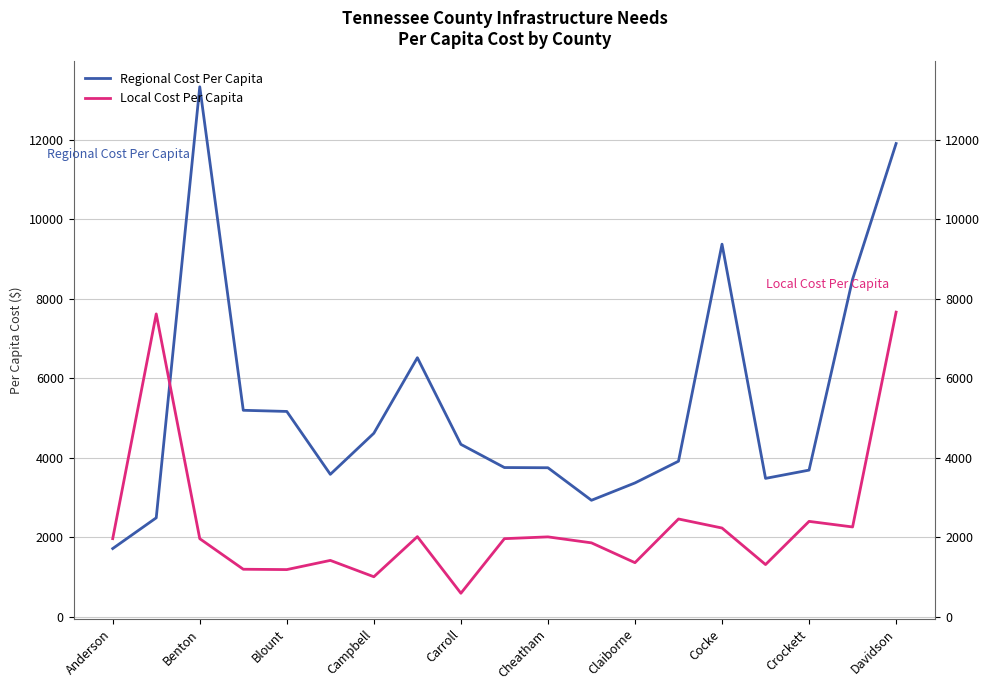

What is the minimum value for Local Cost Per Capita?

594.5